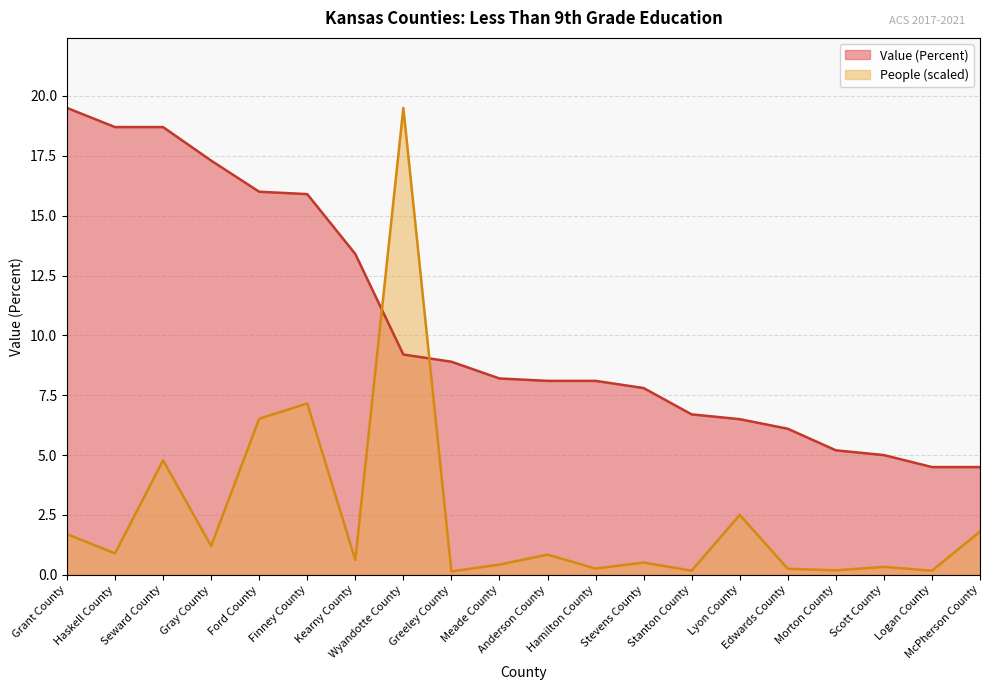

The value of People (Education: Less Than 9th Grade) at McPherson County is 2.9. True or false?

False